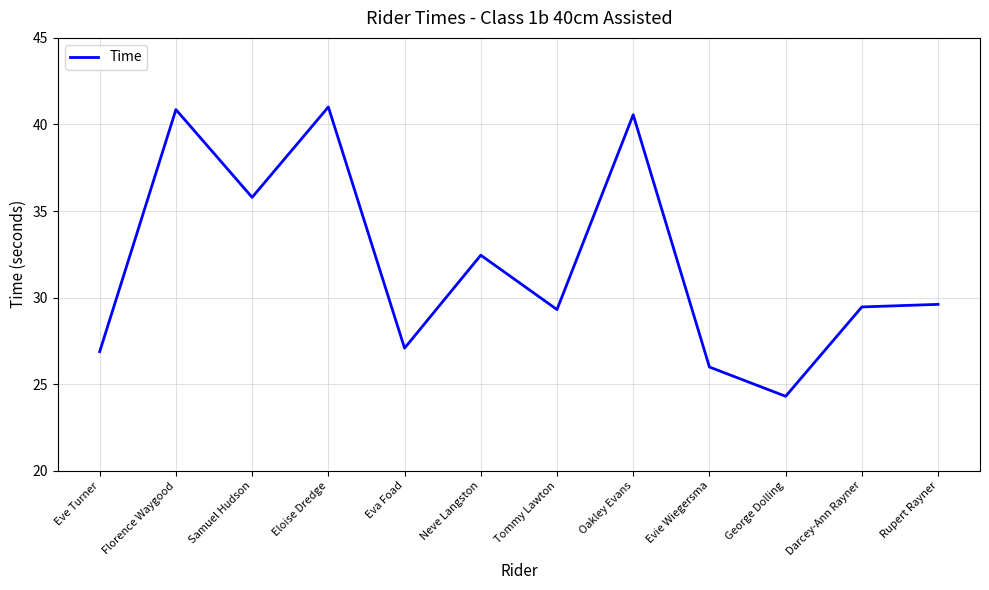

At which label is the value closest to 32?

Neve Langston